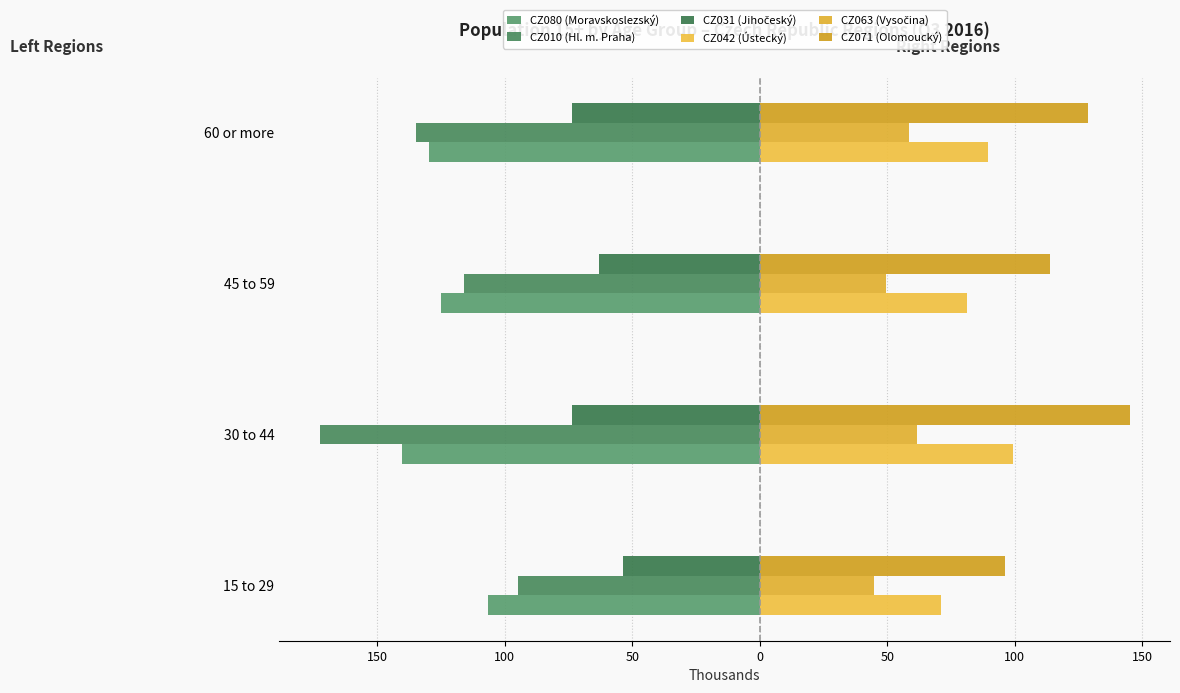

How many data points in CZ063 (Vysočina) are above 58?

2